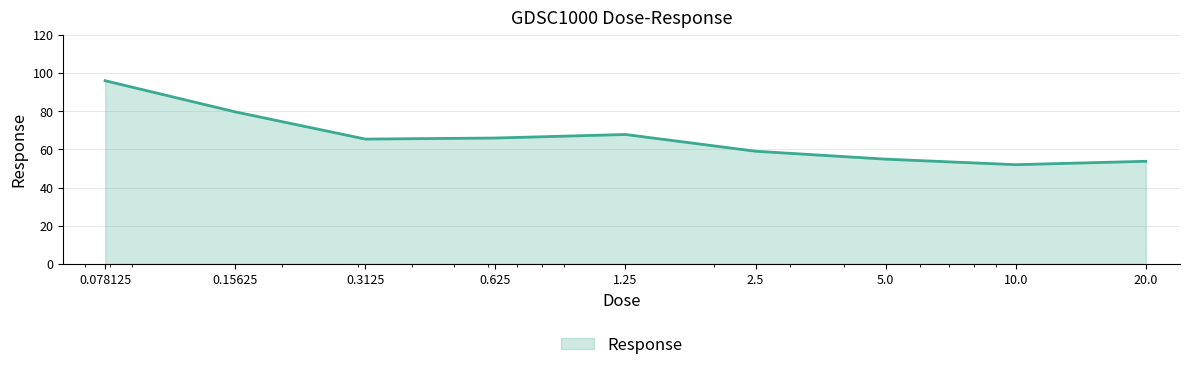

What is the smallest value displayed?

52.0